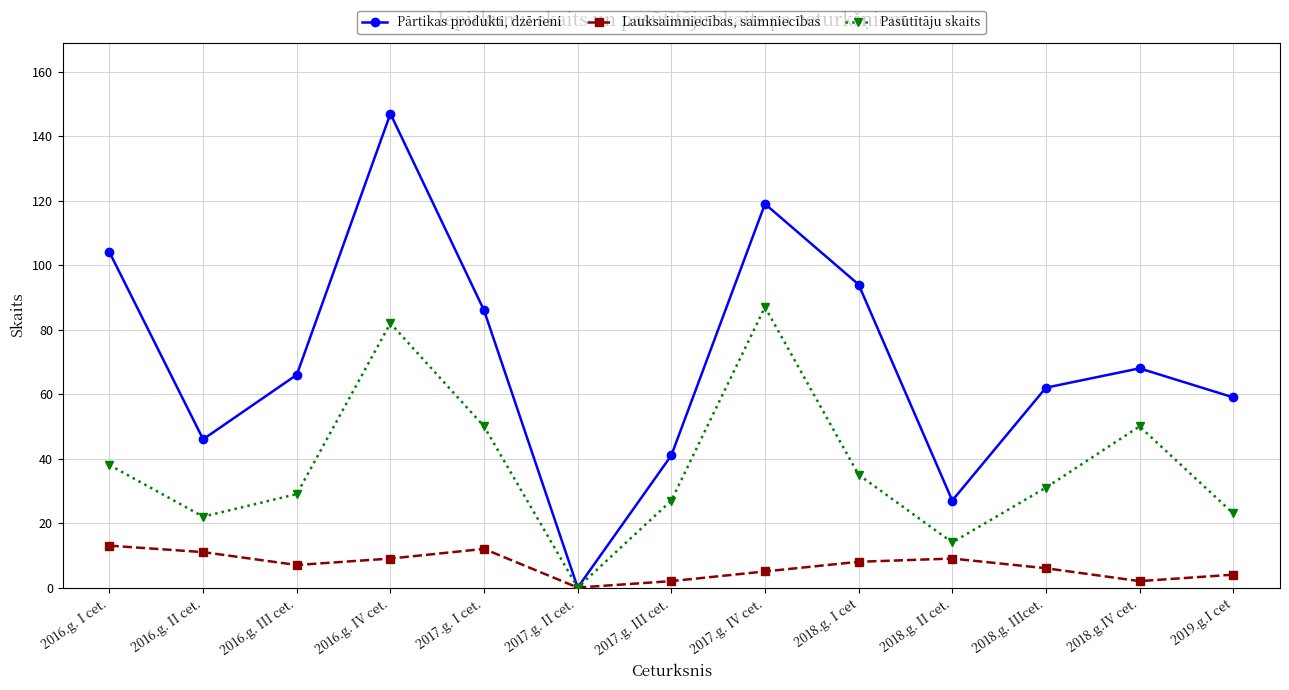

Reading left to right, transcribe all the data shown in this chart.

Pārtikas produkti, dzērieni: 104	46	66	147	86	0	41	119	94	27	62	68	59
Lauksaimniecības, saimniecības: 13	11	7	9	12	0	2	5	8	9	6	2	4
Pasūtītāju skaits: 38	22	29	82	50	0	27	87	35	14	31	50	23